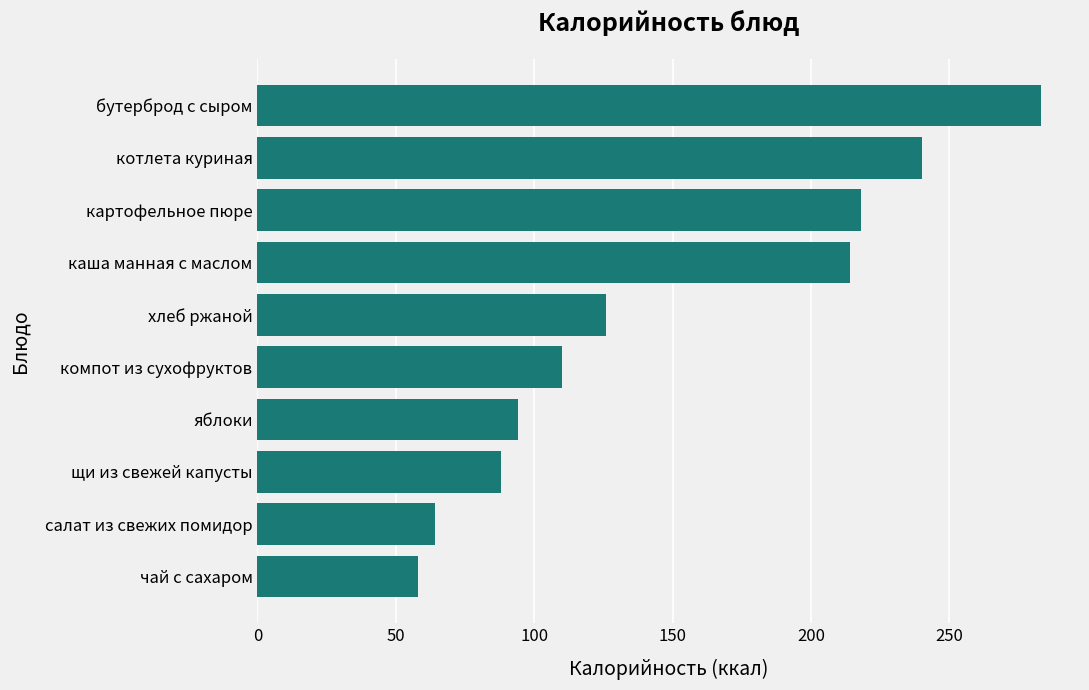

At which category does the chart reach its minimum across all series?

чай с сахаром